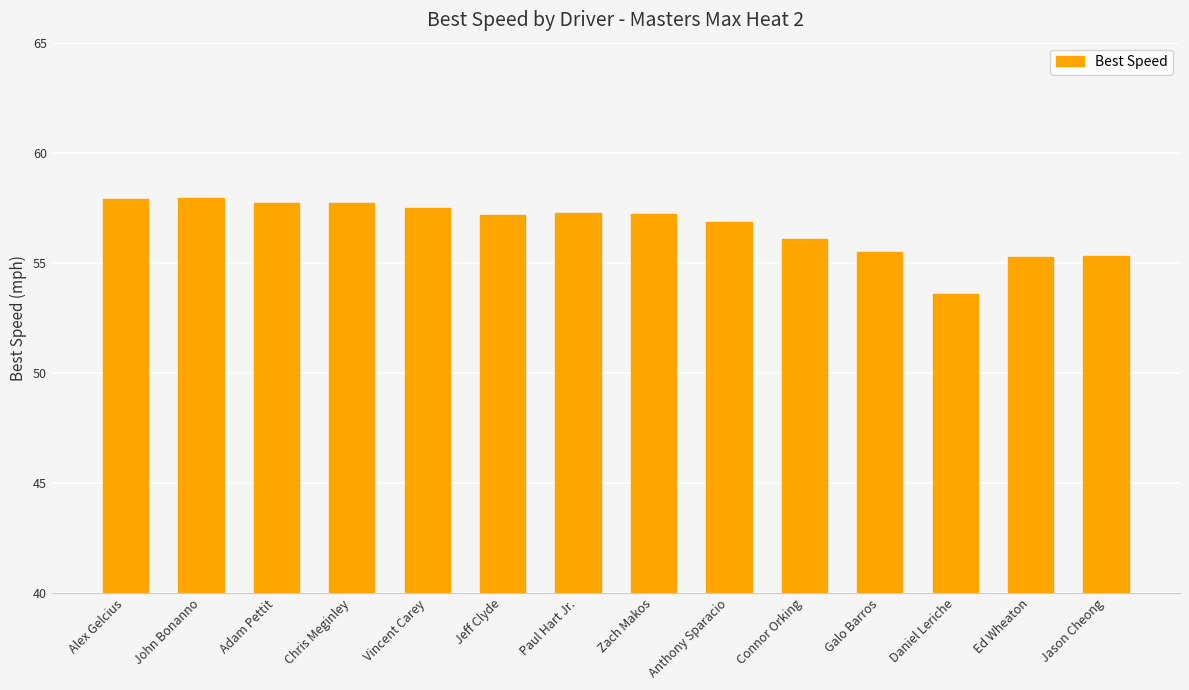

What is the difference between the values at Paul Hart Jr. and Anthony Sparacio?

0.4